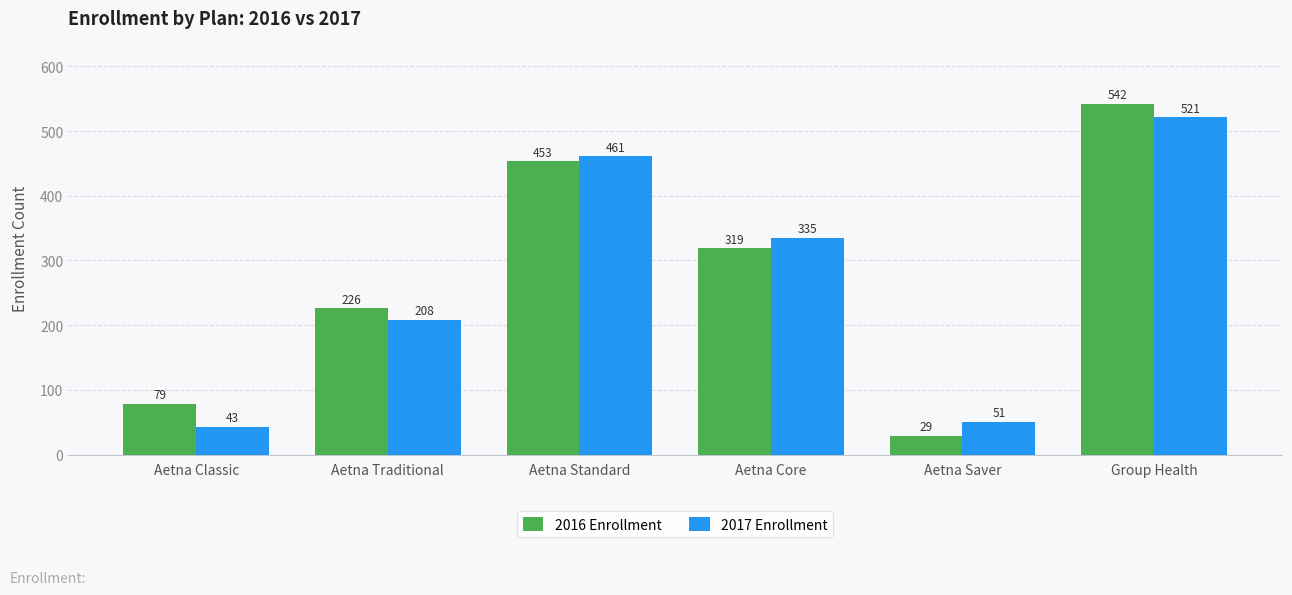

What is the label of the 1st bar from the left?

Aetna Classic